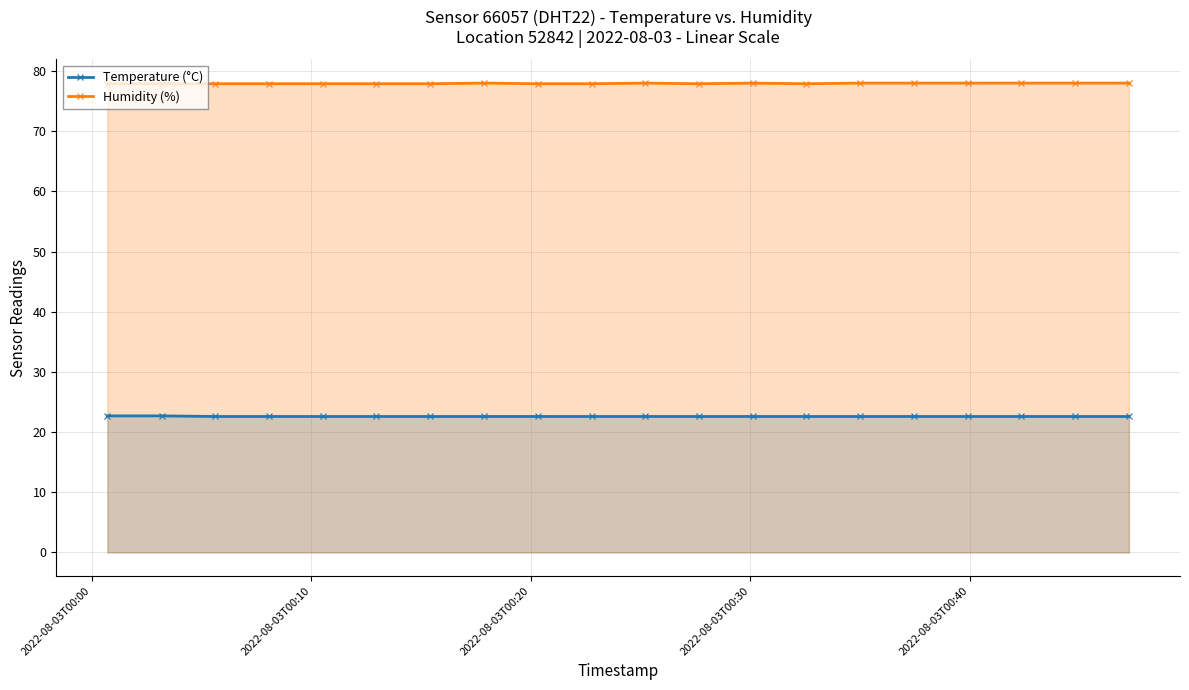

True or false: Temperature (°C) and Humidity (%) intersect in this chart.

False